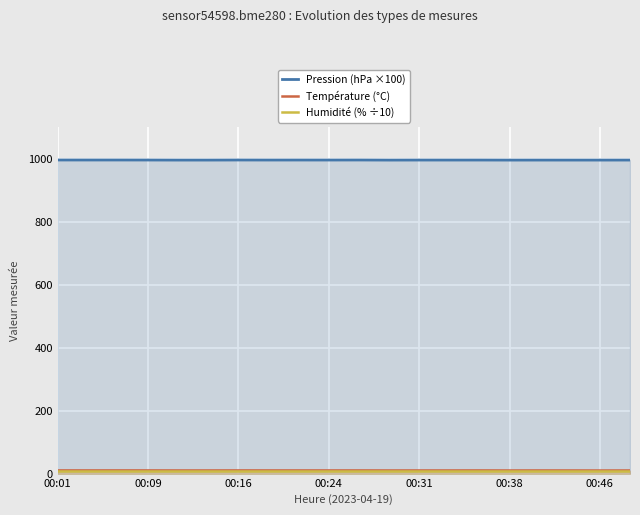

What is the maximum value for Pression (hPa ×100)?

995.6